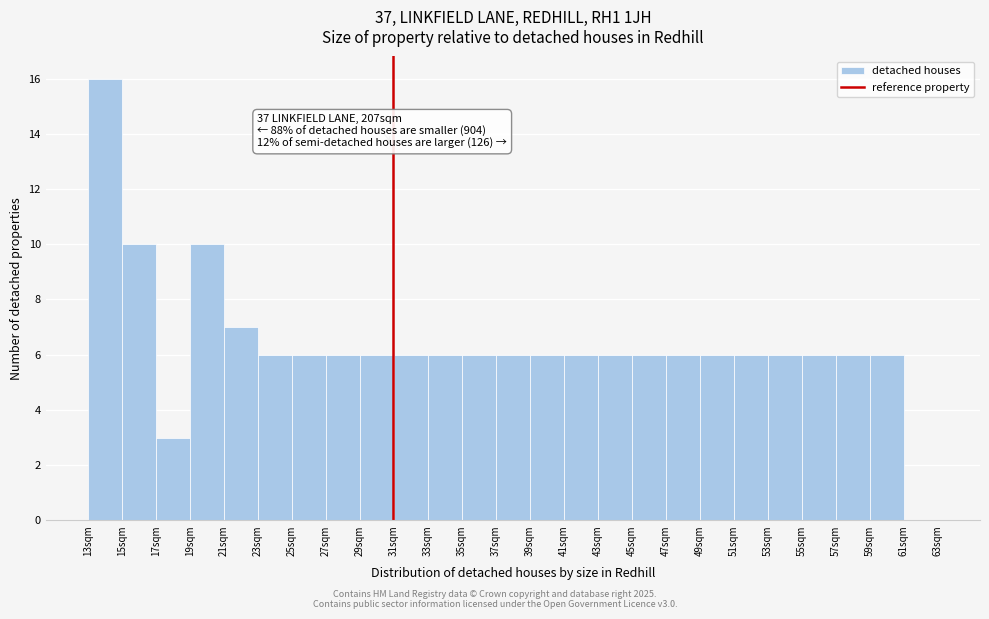

Over which range of the x-axis is the bar tallest?

12.55 to 14.55